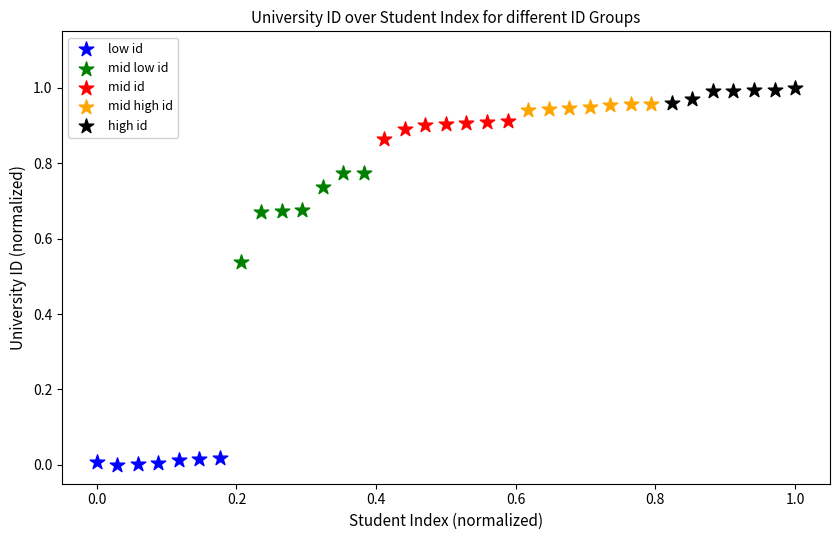

Which series contains the lowest Y value?

low id